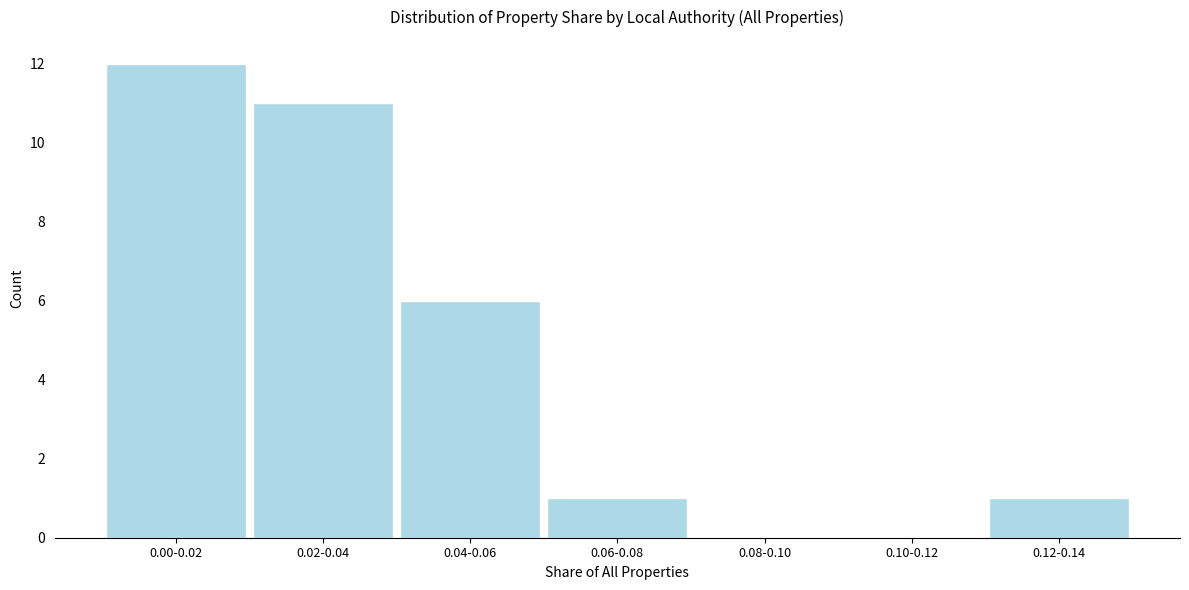

Reading left to right, extract all data points from this chart.

0.00-0.02=12	0.02-0.04=11	0.04-0.06=6	0.06-0.08=1	0.08-0.10=0	0.10-0.12=0	0.12-0.14=1